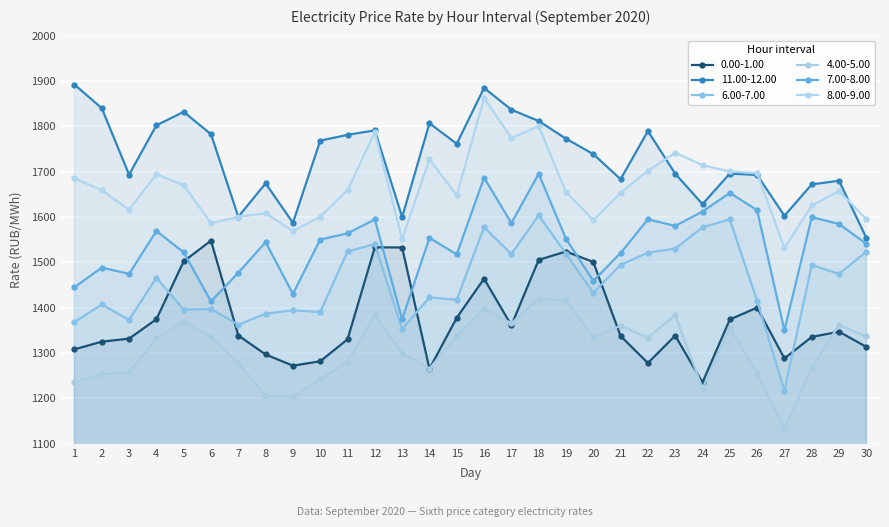

At which label does 6.00-7.00 first exceed 1466?

4